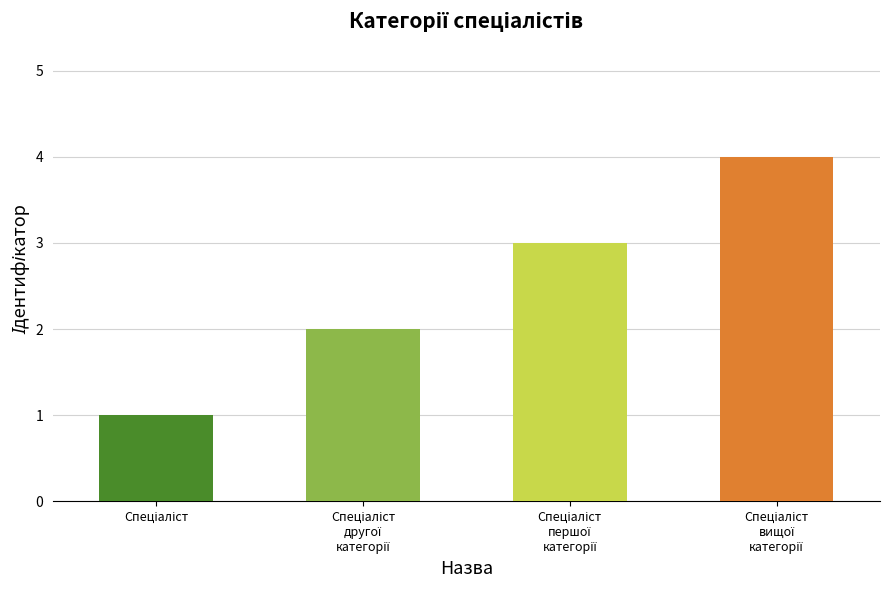

What is the sum of all values?

10